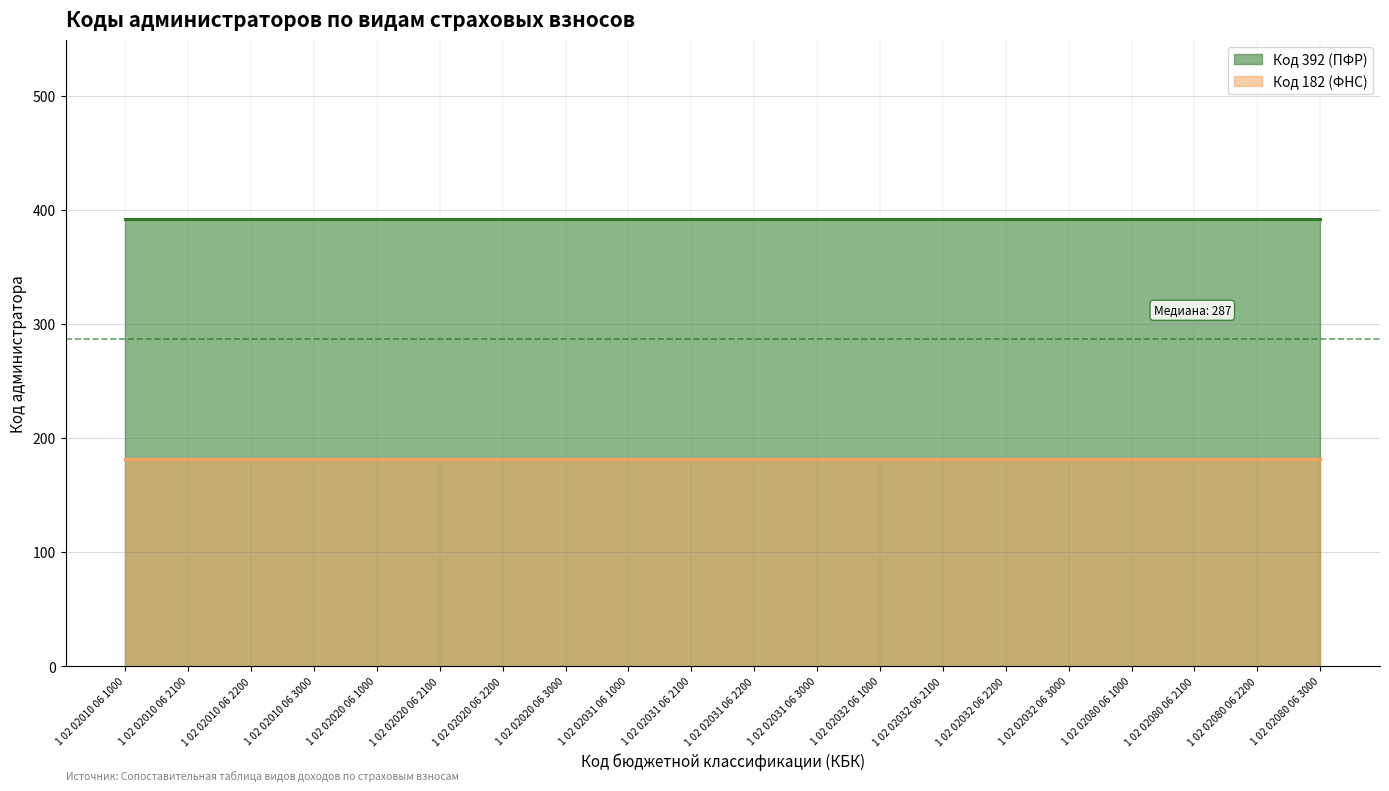

Reading left to right, transcribe all the data shown in this chart.

Код 392 (ПФР): 392	392	392	392	392	392	392	392	392	392	392	392	392	392	392	392	392	392	392	392
Код 182 (ФНС): 182	182	182	182	182	182	182	182	182	182	182	182	182	182	182	182	182	182	182	182